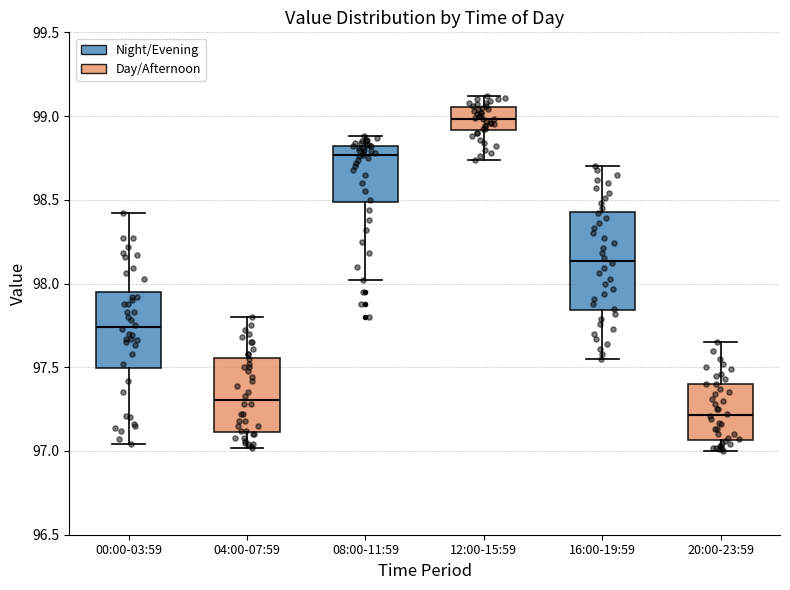

Reading left to right, transcribe this box plot: for each box, give where its median line is, the range the box spans, and where its two whiskers end, as read against the y-axis. The values are not printed on the chart, so give them approximately, as read against the axis.

00:00-03:59: median 97.75, box 97.50 to 97.95, whiskers 97.05 to 98.40
04:00-07:59: median 97.30, box 97.10 to 97.55, whiskers 97.00 to 97.80
08:00-11:59: median 98.75, box 98.50 to 98.80, whiskers 98.00 to 98.90
12:00-15:59: median 99.00, box 98.90 to 99.05, whiskers 98.75 to 99.10
16:00-19:59: median 98.15, box 97.85 to 98.45, whiskers 97.55 to 98.70
20:00-23:59: median 97.20, box 97.05 to 97.40, whiskers 97.00 to 97.65